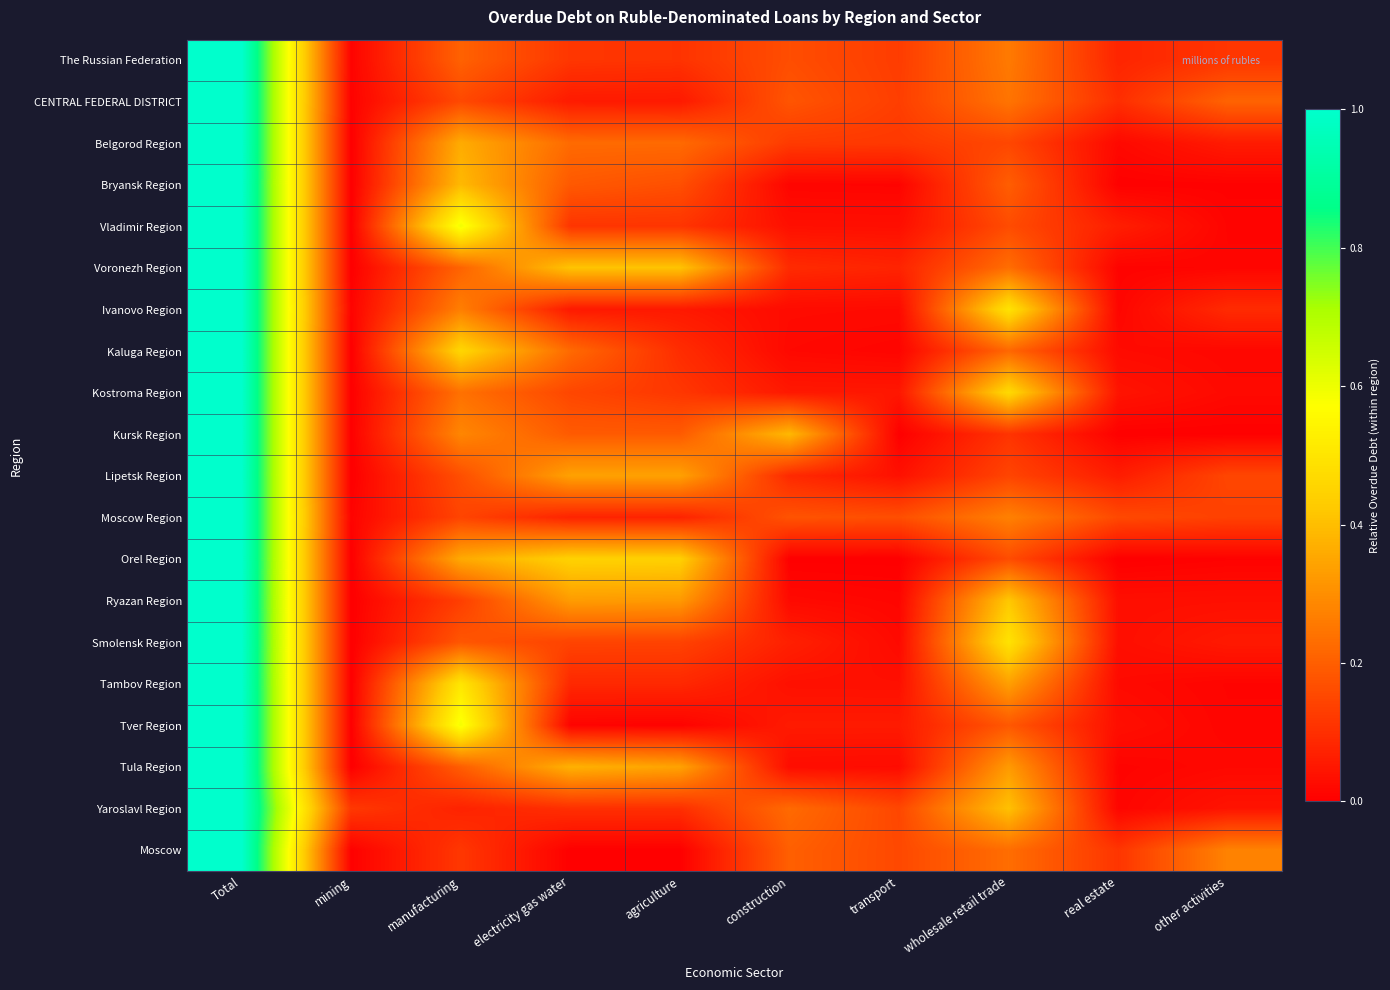

At which category is the sum across all series the highest?

Total